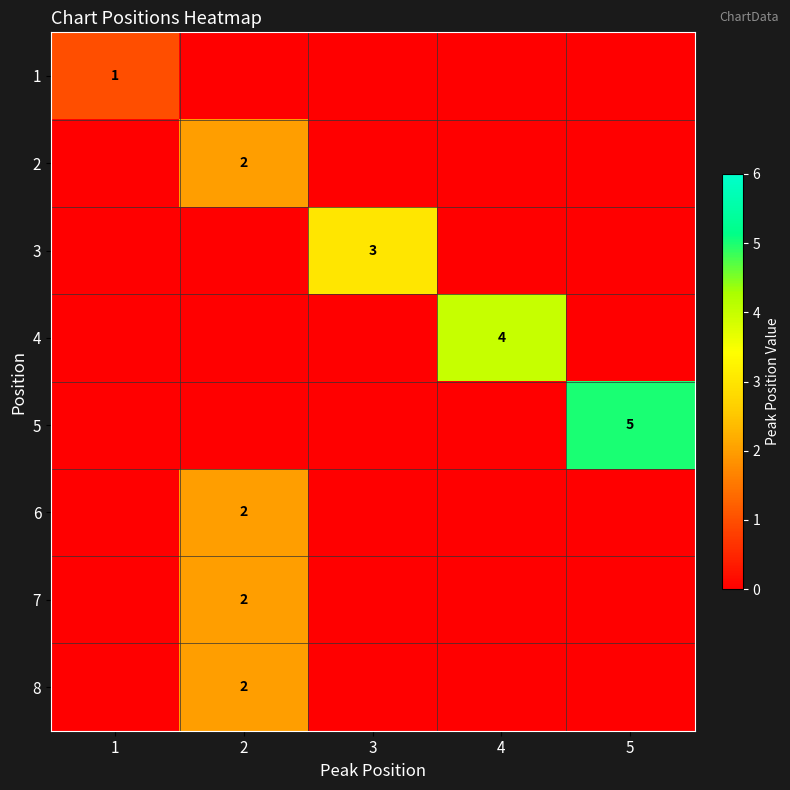

Which label corresponds to the smallest value in the chart?

2